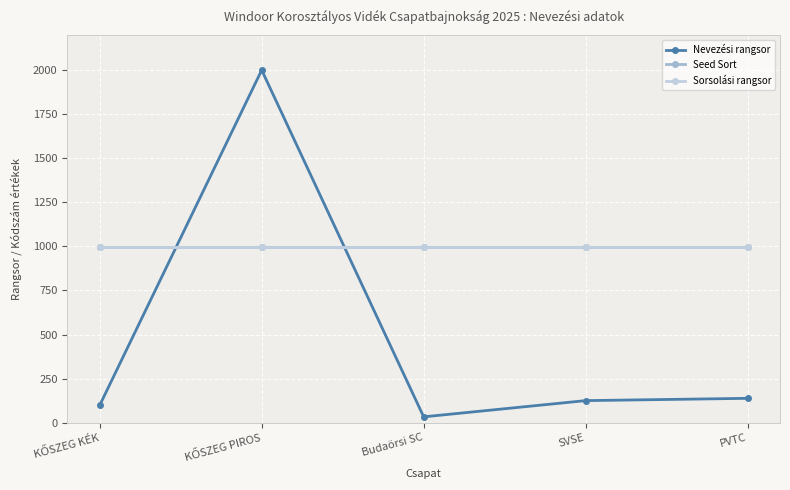

Is this an area chart (filled region under the line)?

No